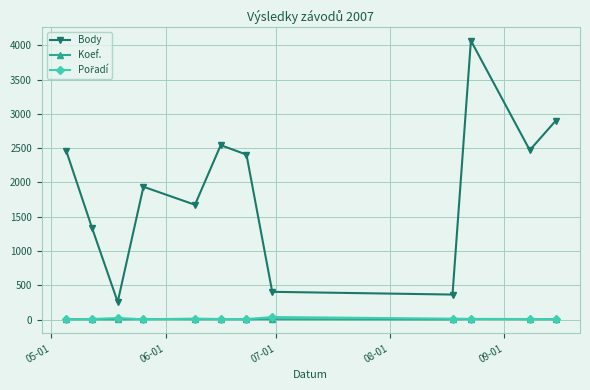

How many lines are shown in the chart?

3